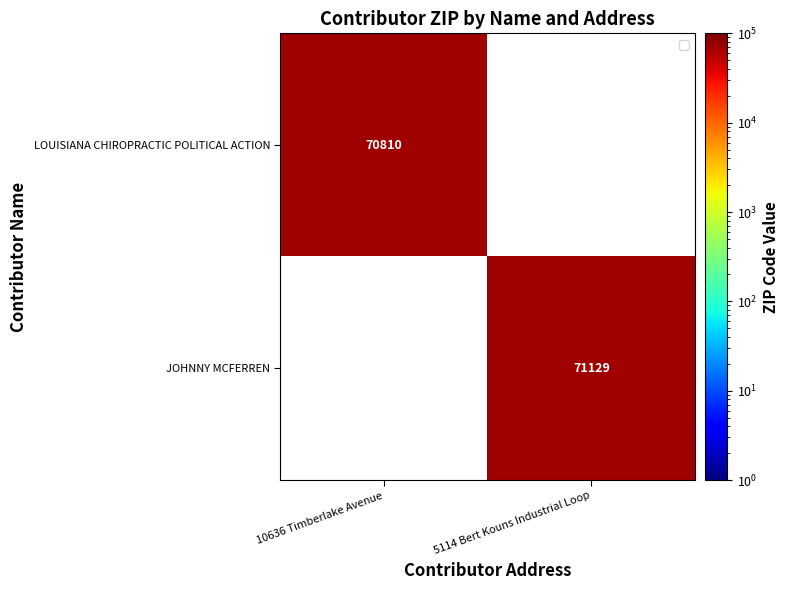

Is it true that LOUISIANA CHIROPRACTIC POLITICAL ACTION equals 70810 at 10636 Timberlake Avenue?

True